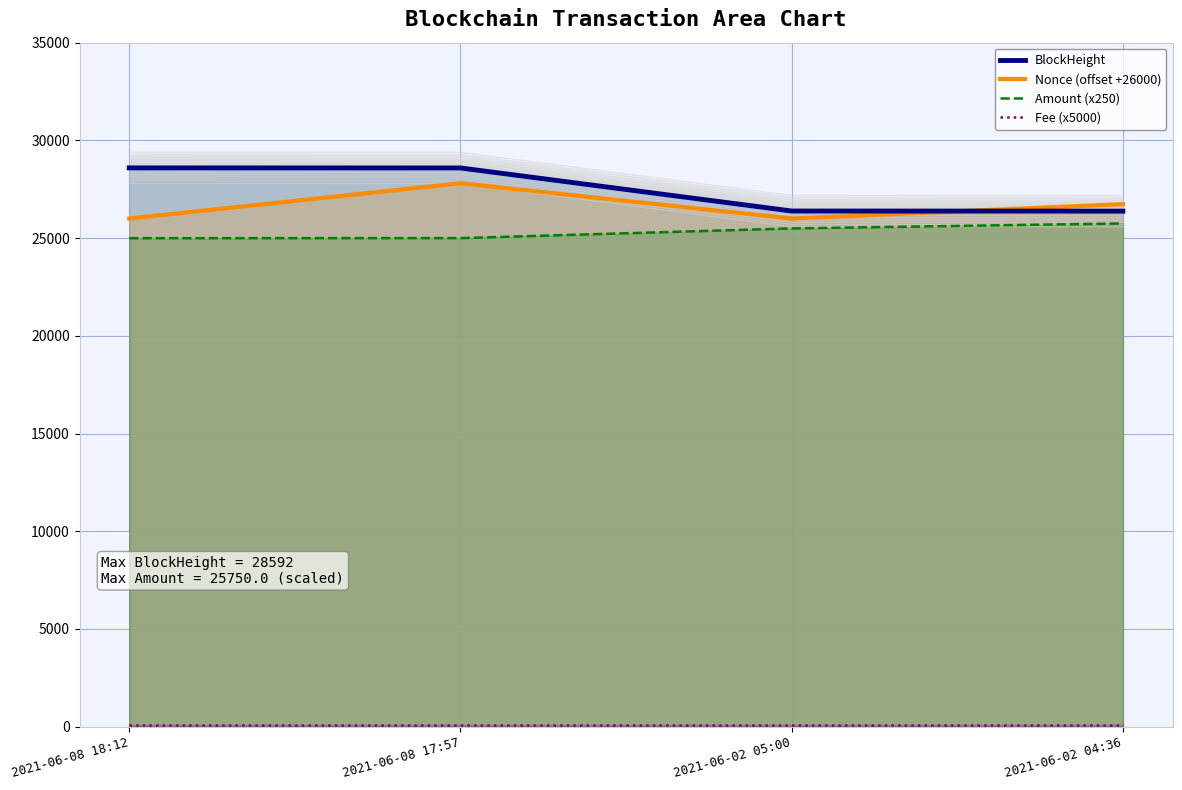

Reading right to left, list all the values displayed in this chart.

BlockHeight: 2021-06-02 04:36=26379	2021-06-02 05:00=26385	2021-06-08 17:57=28589	2021-06-08 18:12=28592
Nonce (offset +26000): 2021-06-02 04:36=26737	2021-06-02 05:00=26000	2021-06-08 17:57=27807	2021-06-08 18:12=26001
Amount (x250): 2021-06-02 04:36=25750	2021-06-02 05:00=25495	2021-06-08 17:57=25000	2021-06-08 18:12=24995
Fee (x5000): 2021-06-02 04:36=100	2021-06-02 05:00=100	2021-06-08 17:57=100	2021-06-08 18:12=100